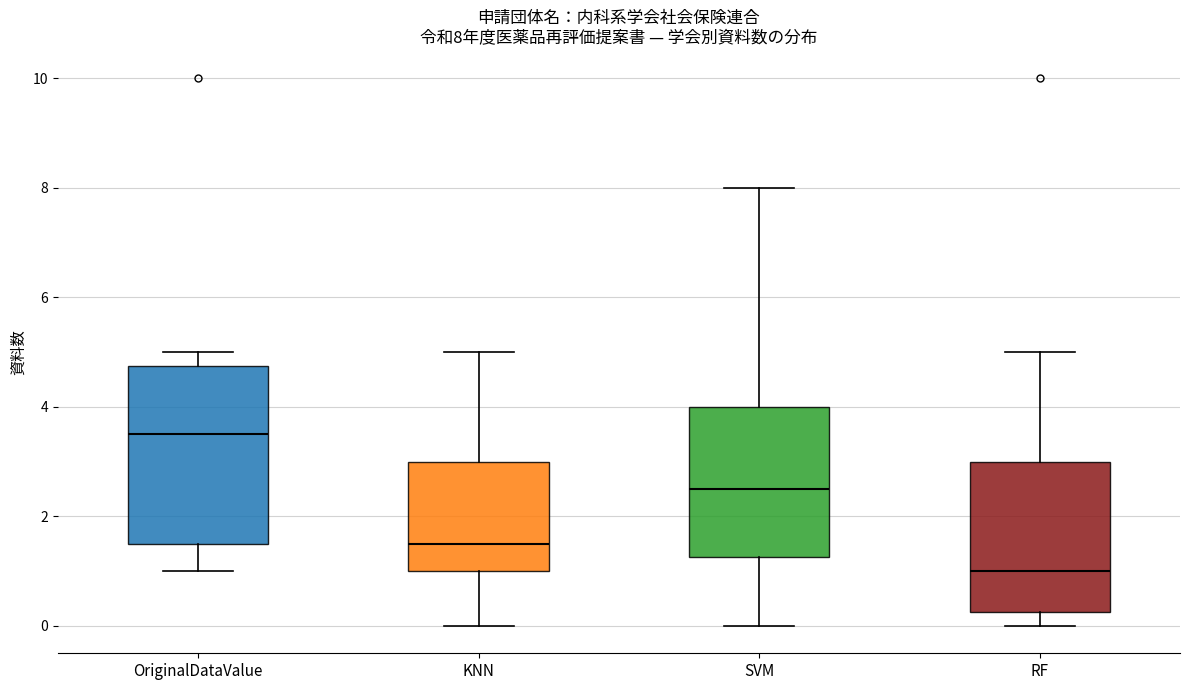

Comparing the boxes themselves (not the whiskers), which one is the tallest?

OriginalDataValue